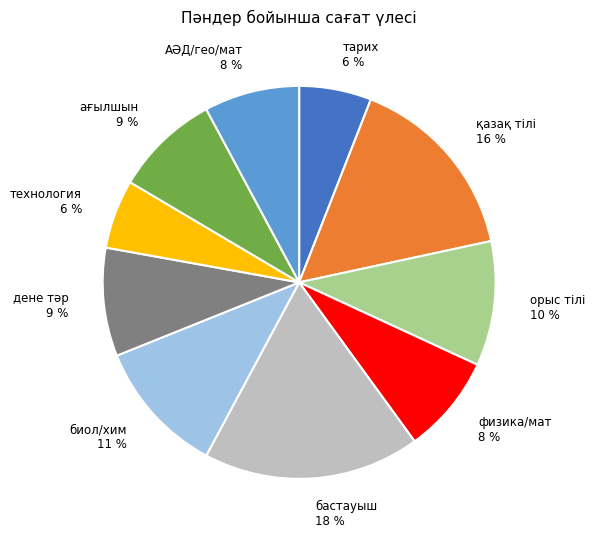

To the nearest percent, what percentage of the pie is биол/хим 11 %?

11%